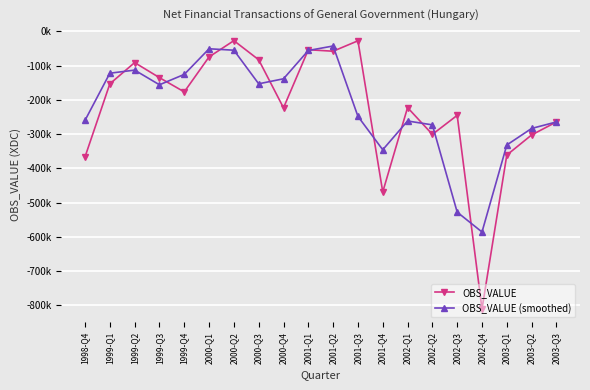

In OBS_VALUE (smoothed), how many points are lower than both neighbors (excluding endpoints)?

4